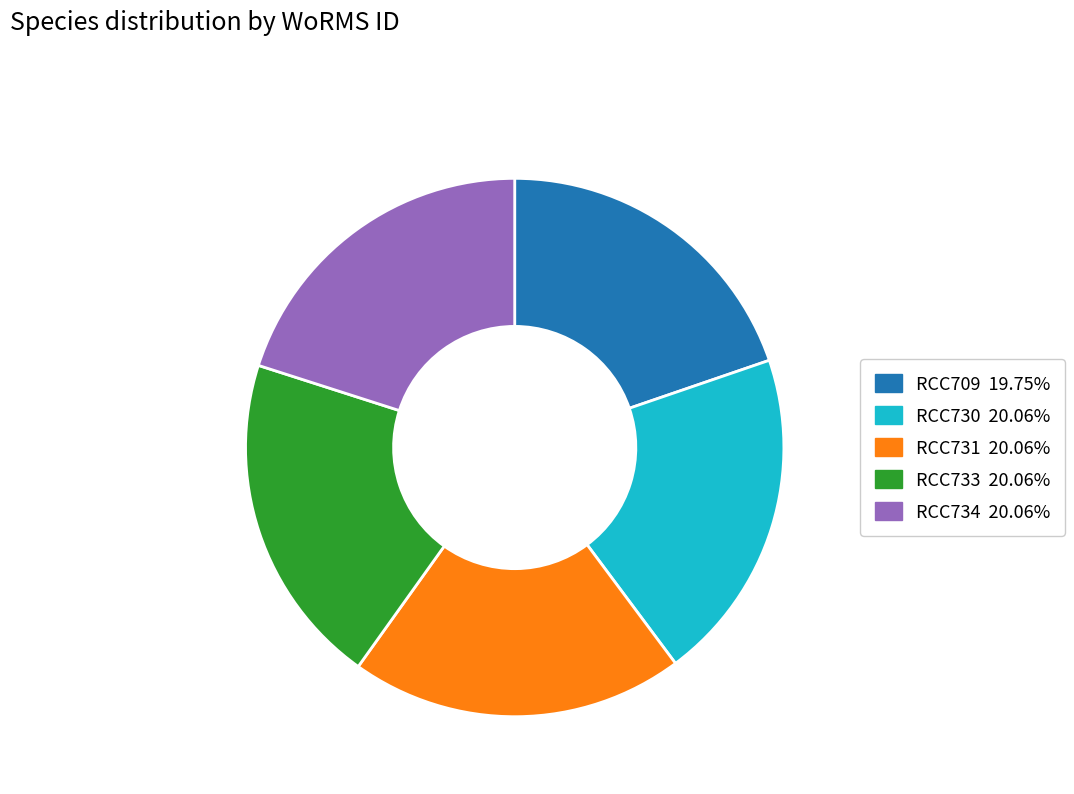

Does RCC734 represent more than half of the total?

No